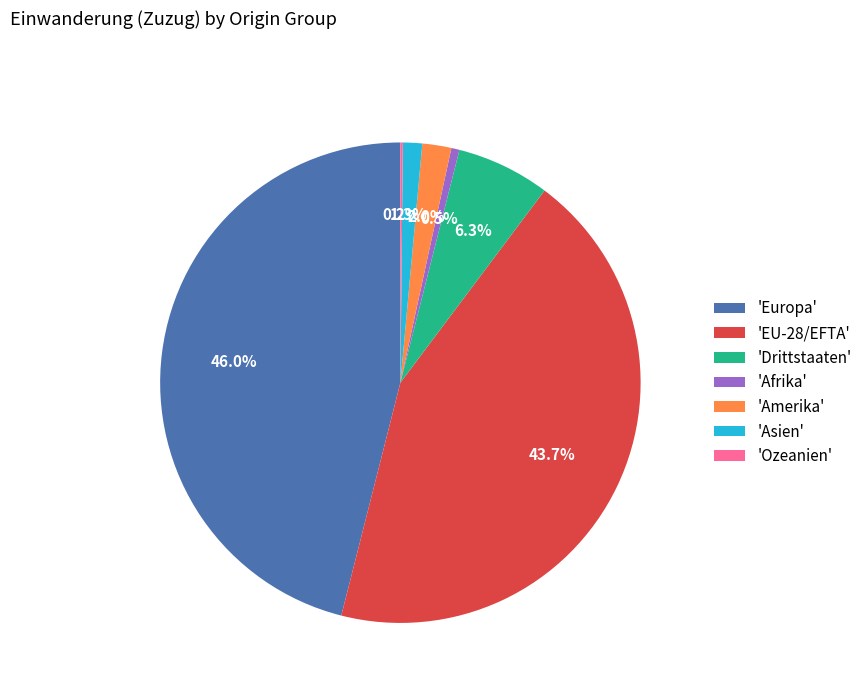

What is the largest slice in the pie chart?

'Europa'